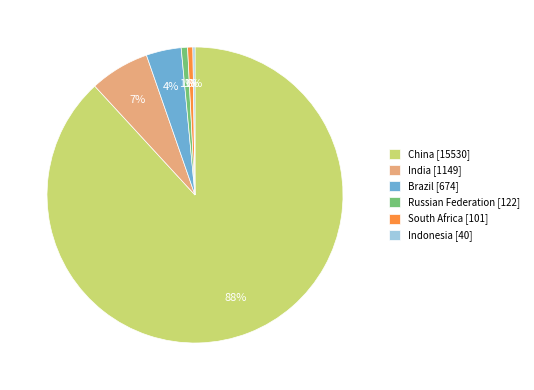

Do India [1149] and Russian Federation [122] together represent more than half of the pie?

No